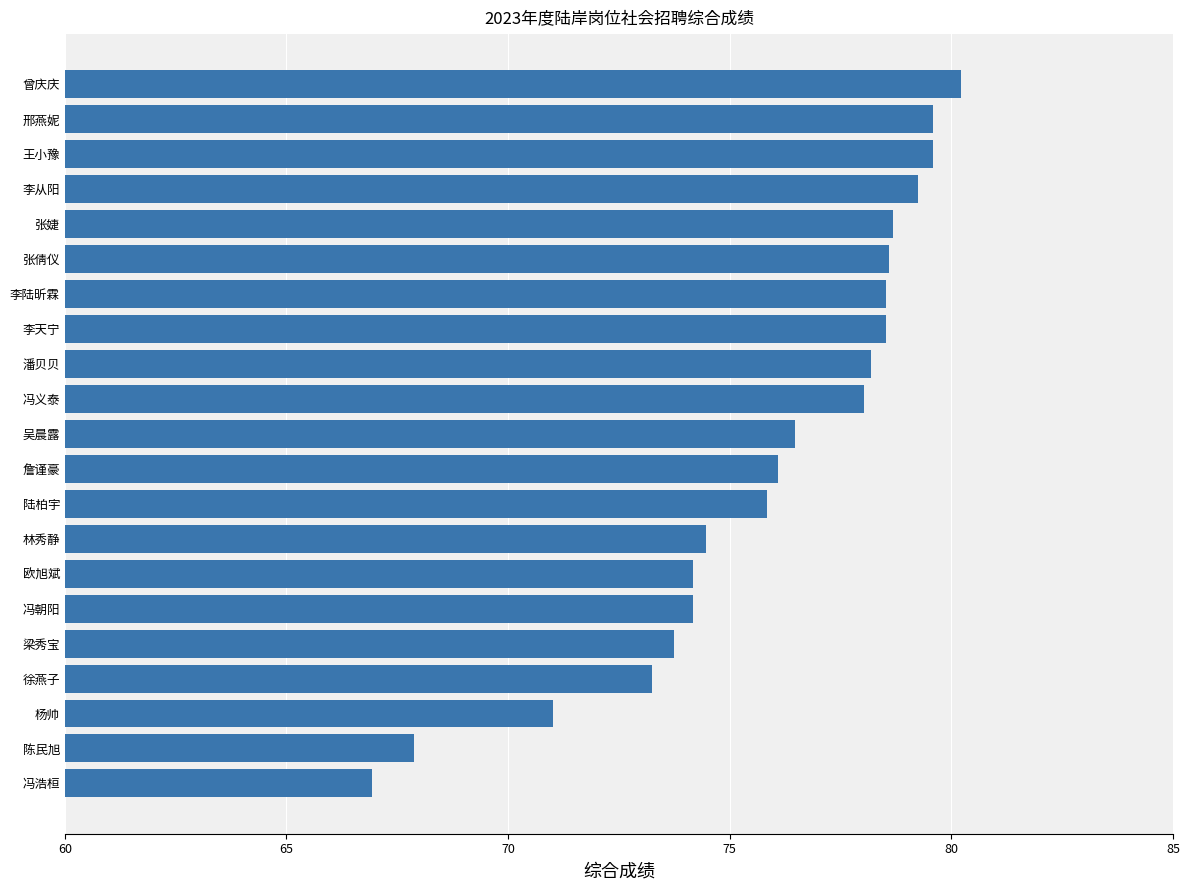

What is the average value?

75.9